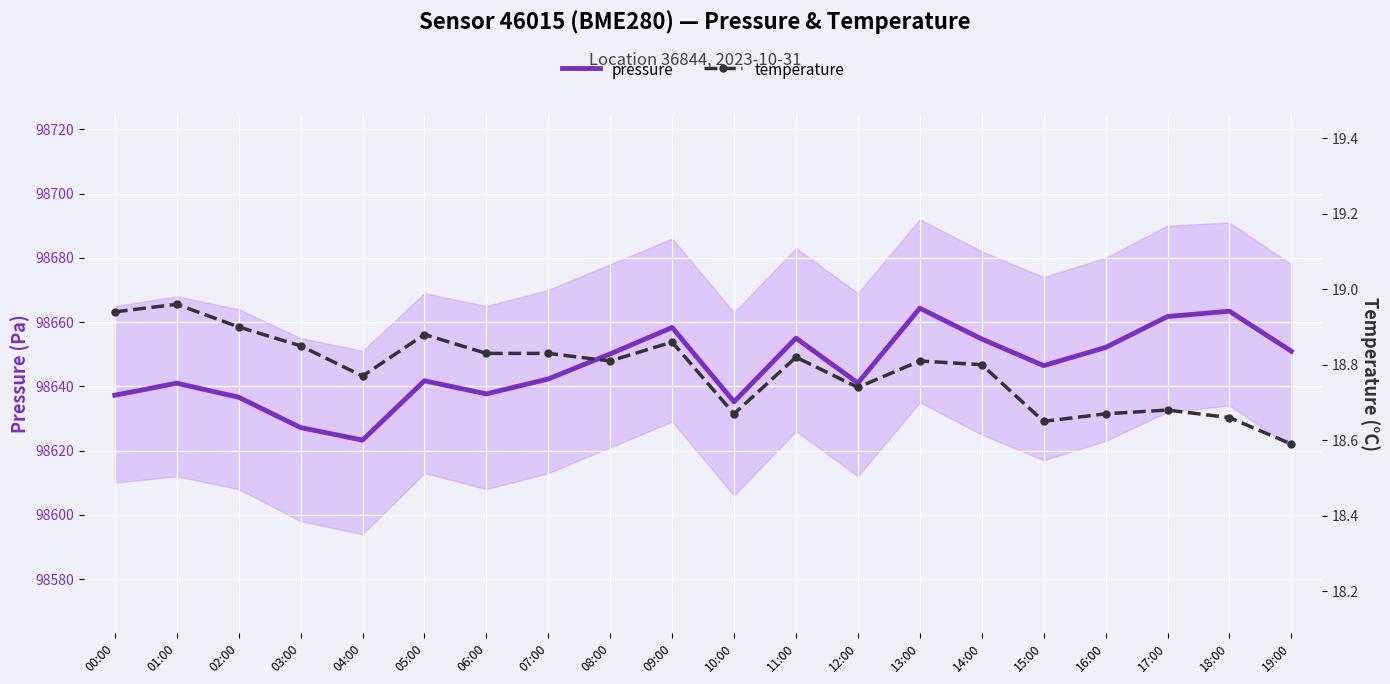

How many lines are shown in the chart?

2